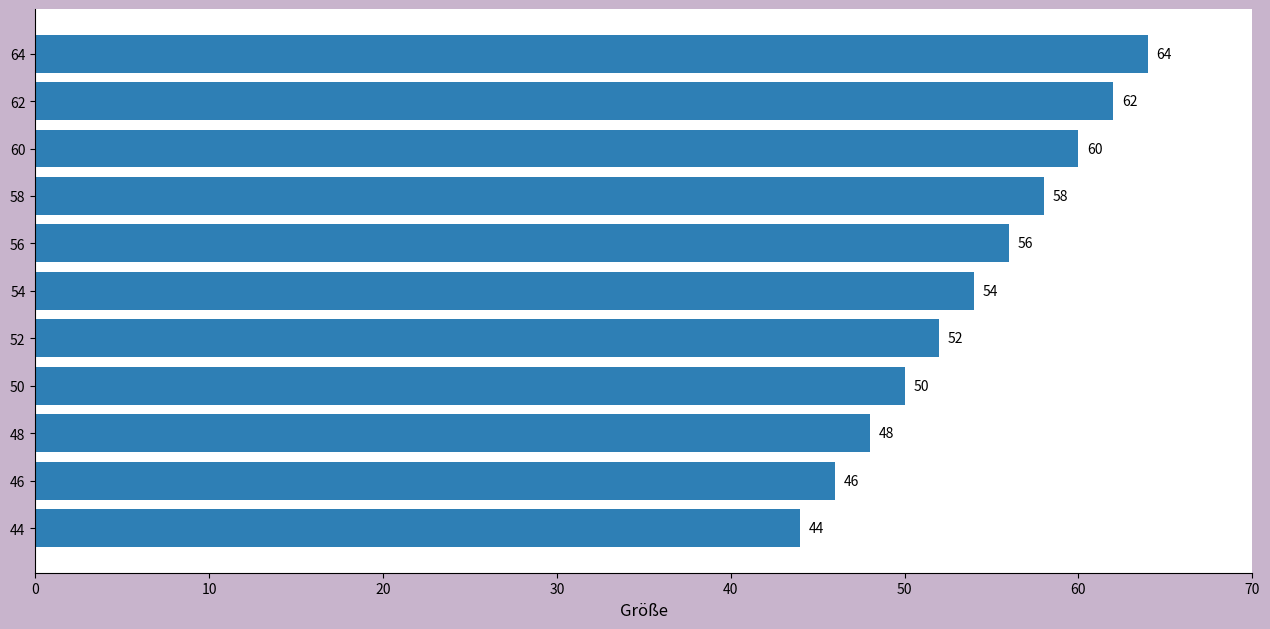

At which label is the value closest to 54?

54